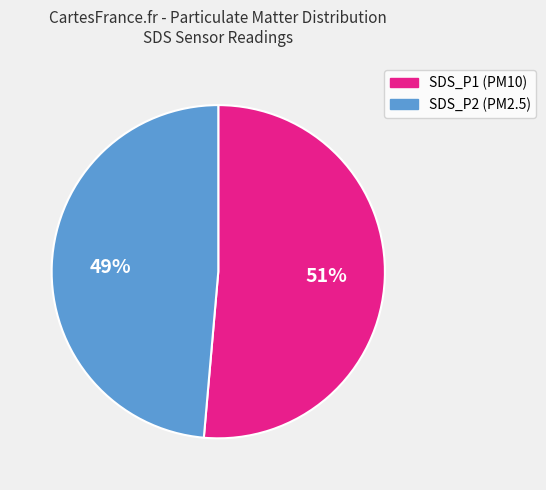

How many segments does this pie chart have?

2